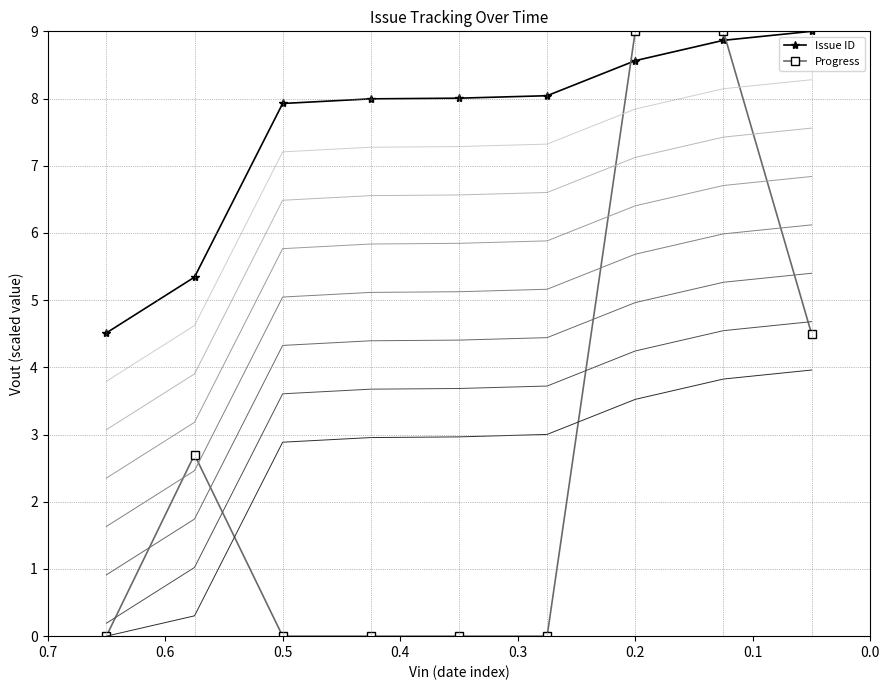

Which has a higher value, 0.5 or 0.6?

0.5